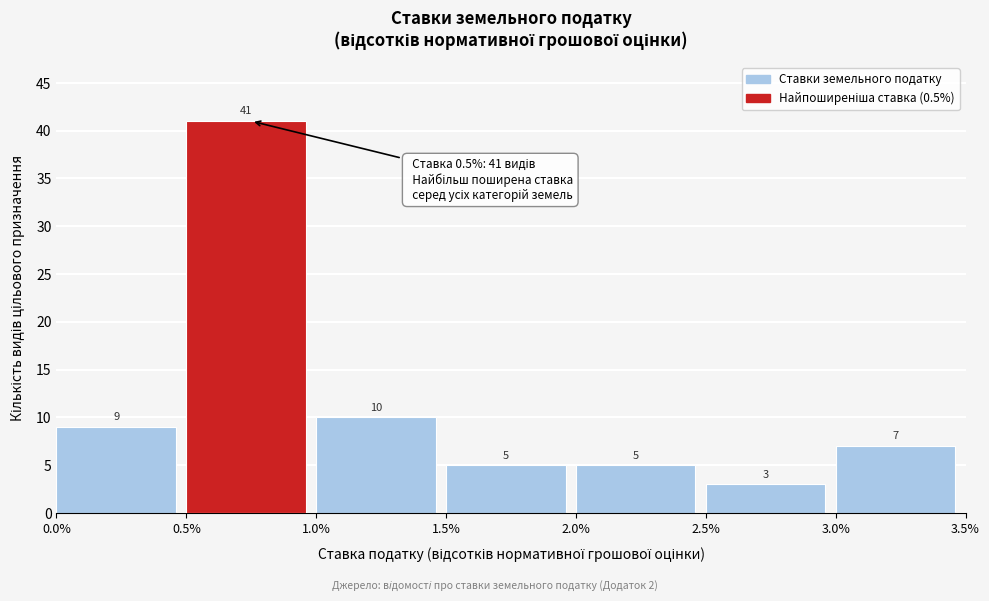

What is the height of the bar covering 0.5% to 1.0% on the x-axis?

41